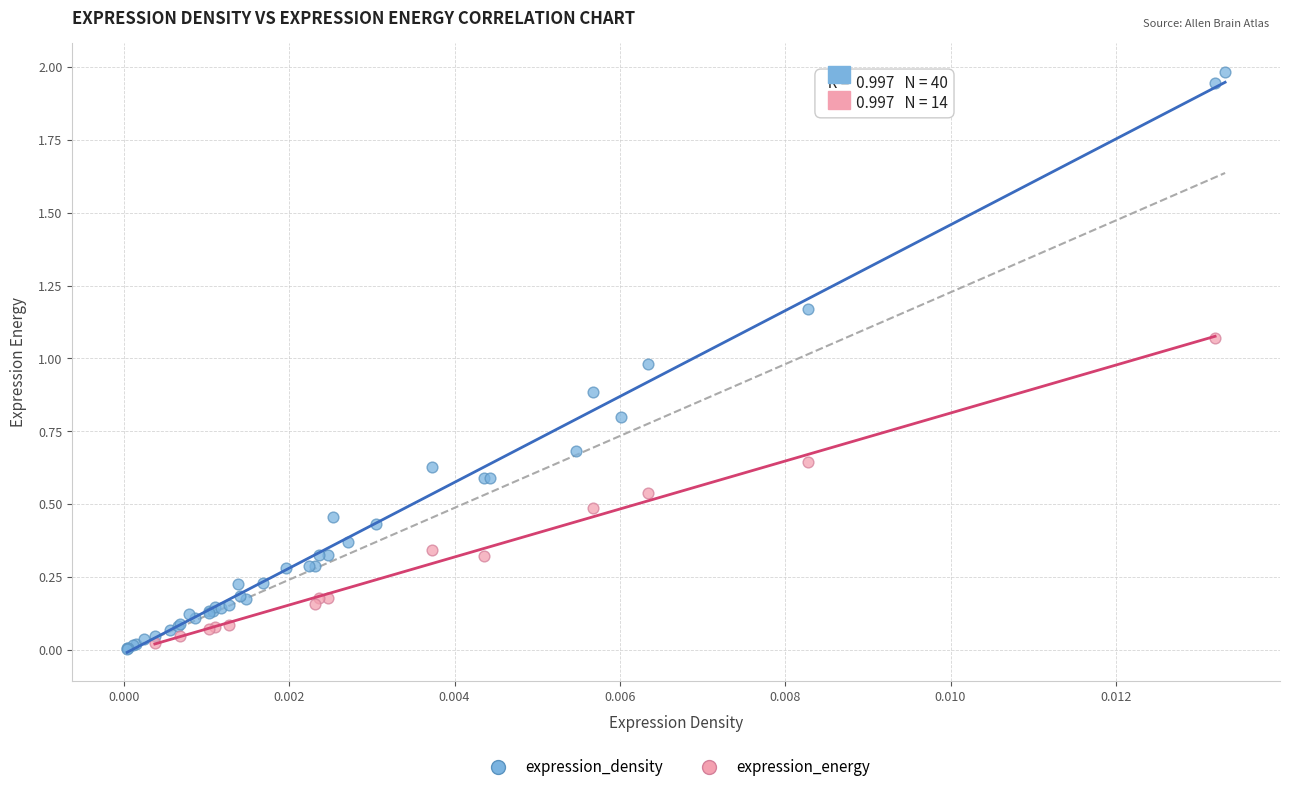

Which series contains the highest Y value?

expression_density